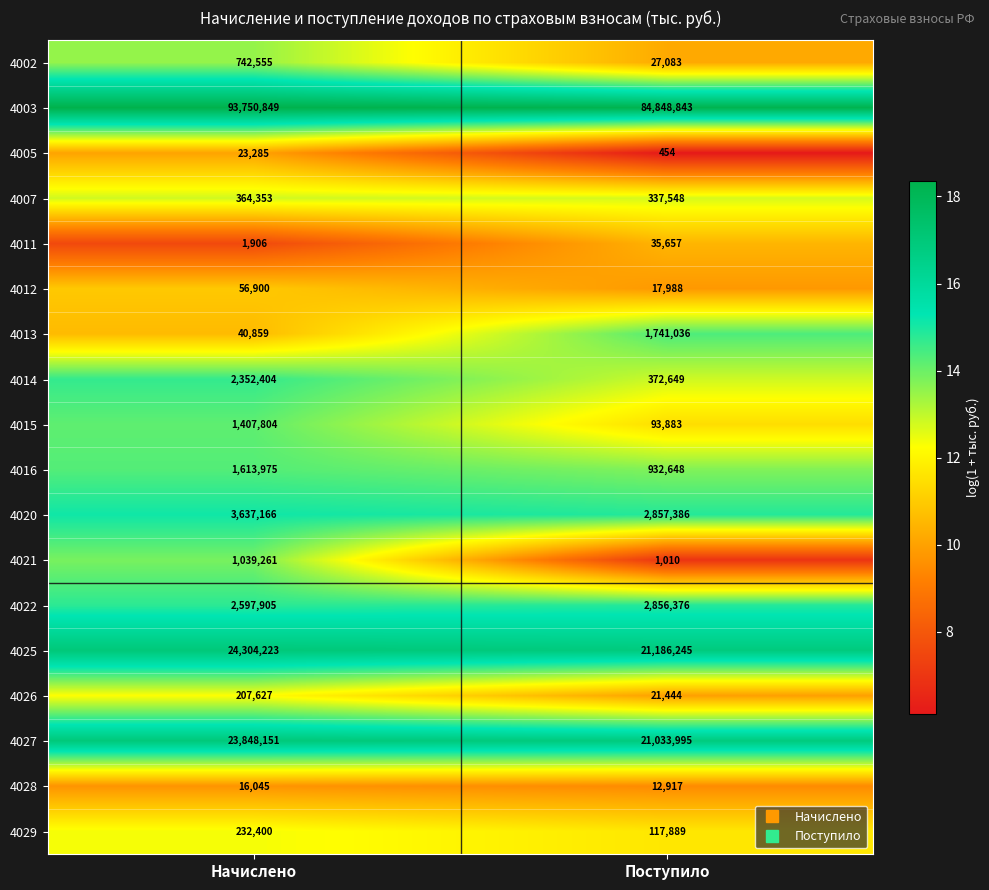

At which category is the sum across all series the highest?

Начислено